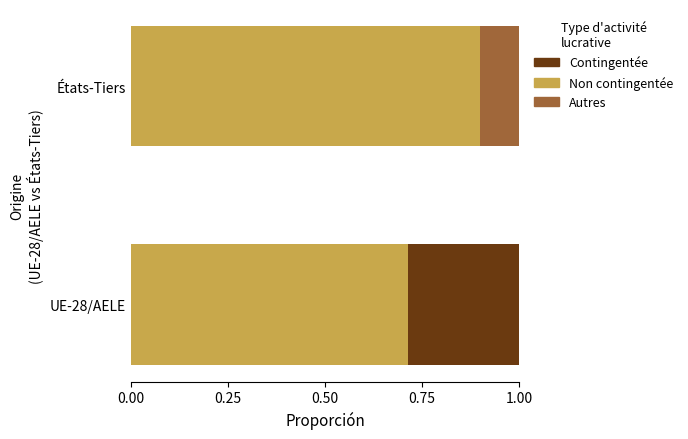

What is the total value across all series at États-Tiers?

1.0